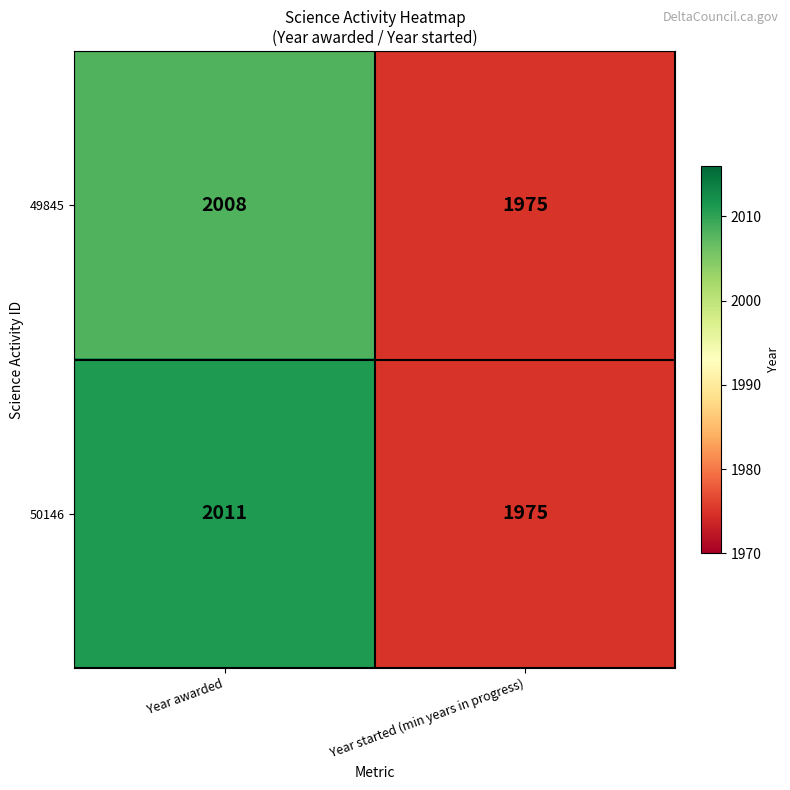

Reading left to right, transcribe all the data shown in this chart.

49845: 2008	1975
50146: 2011	1975